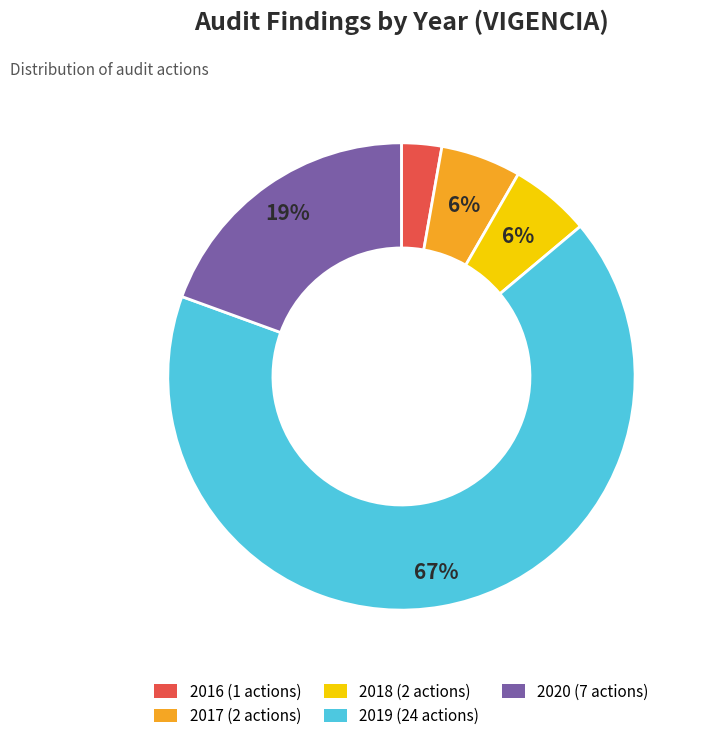

True or false: 2020 accounts for 19% of the total.

True